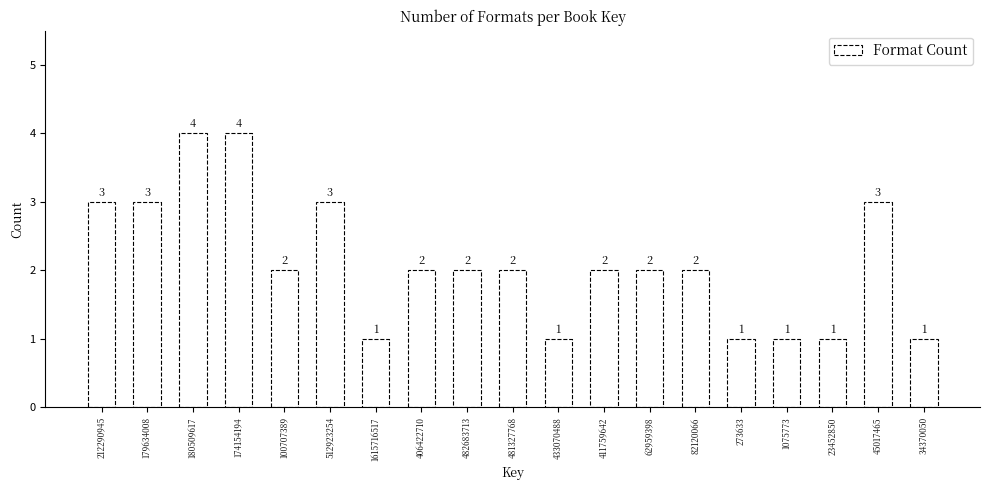

Reading left to right, list all the values displayed in this chart.

3	3	4	4	2	3	1	2	2	2	1	2	2	2	1	1	1	3	1